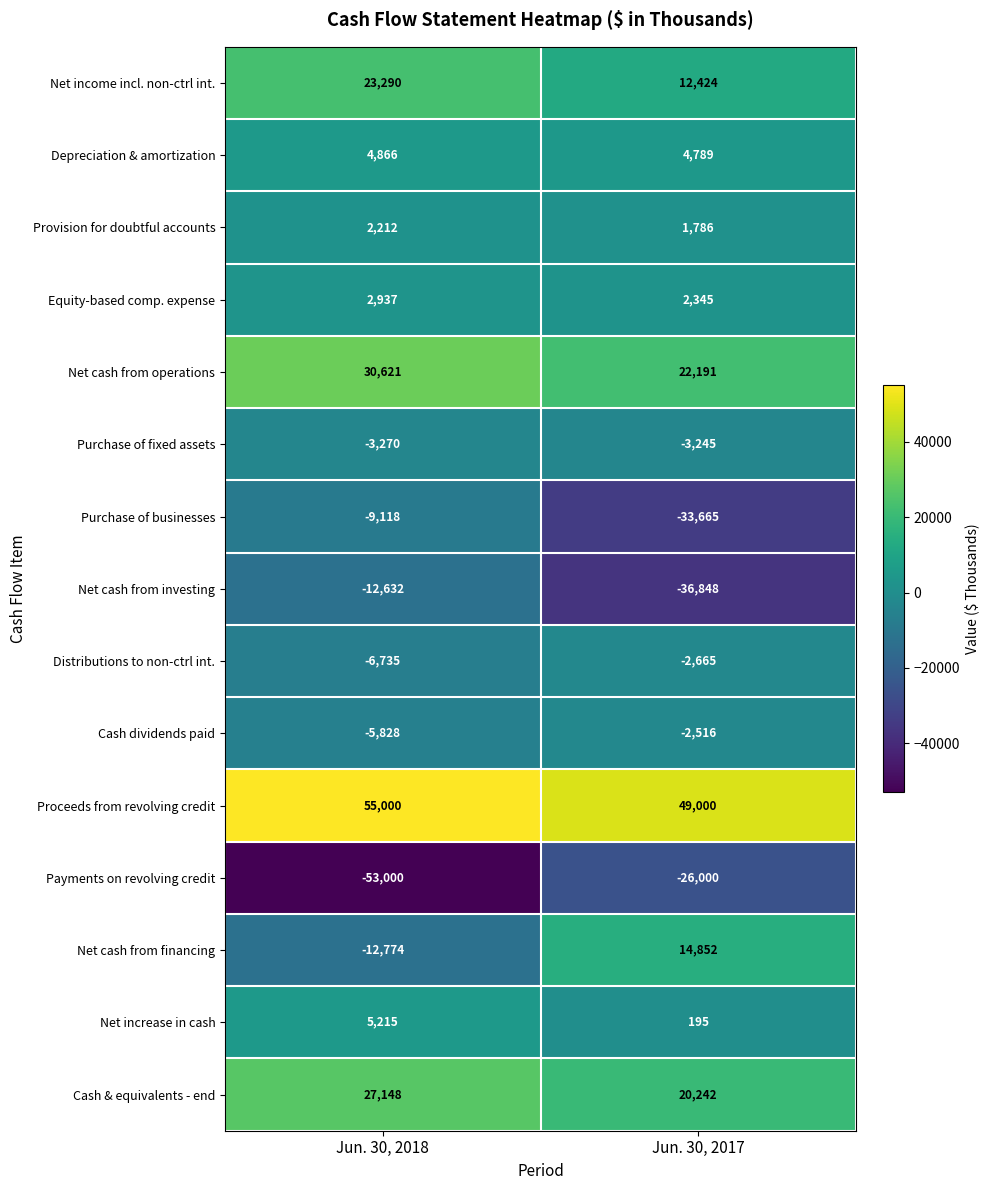

Reading left to right, what are all the values shown in this chart?

Net income incl. non-ctrl int.: 23290	12424
Depreciation & amortization: 4866	4789
Provision for doubtful accounts: 2212	1786
Equity-based comp. expense: 2937	2345
Net cash from operations: 30621	22191
Purchase of fixed assets: -3270	-3245
Purchase of businesses: -9118	-33665
Net cash from investing: -12632	-36848
Distributions to non-ctrl int.: -6735	-2665
Cash dividends paid: -5828	-2516
Proceeds from revolving credit: 55000	49000
Payments on revolving credit: -53000	-26000
Net cash from financing: -12774	14852
Net increase in cash: 5215	195
Cash & equivalents - end: 27148	20242